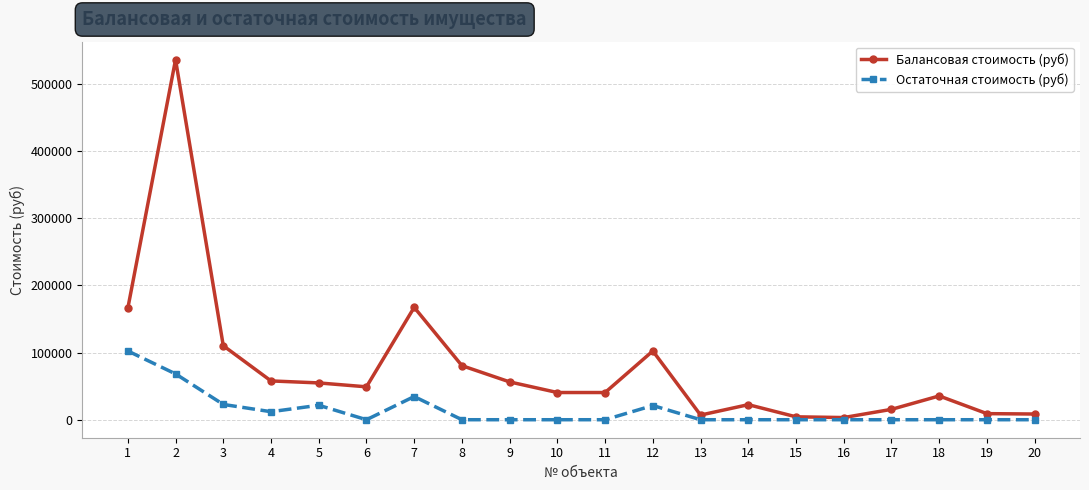

Which series has the largest total across all categories?

Балансовая стоимость (руб)